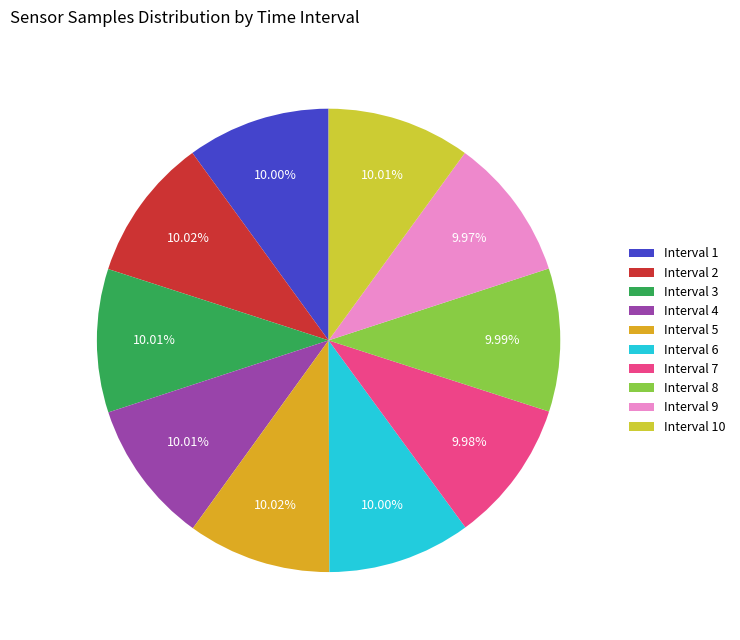

What is the ratio of the value at Interval 4 to the value at Interval 9?

1.0